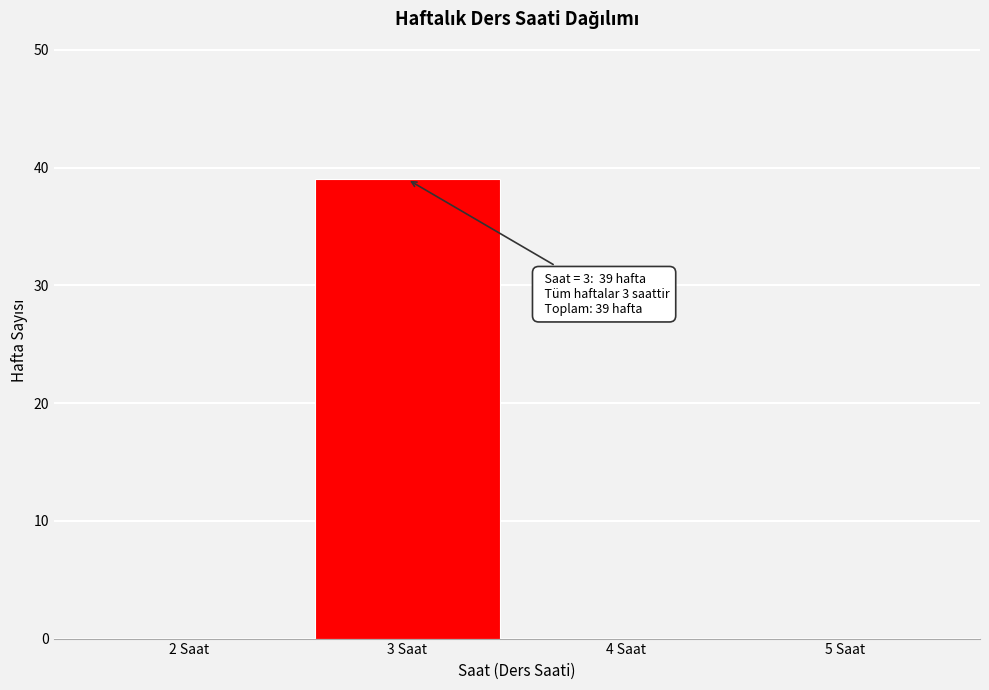

Which range on the x-axis has the tallest bar?

2.5 to 3.5